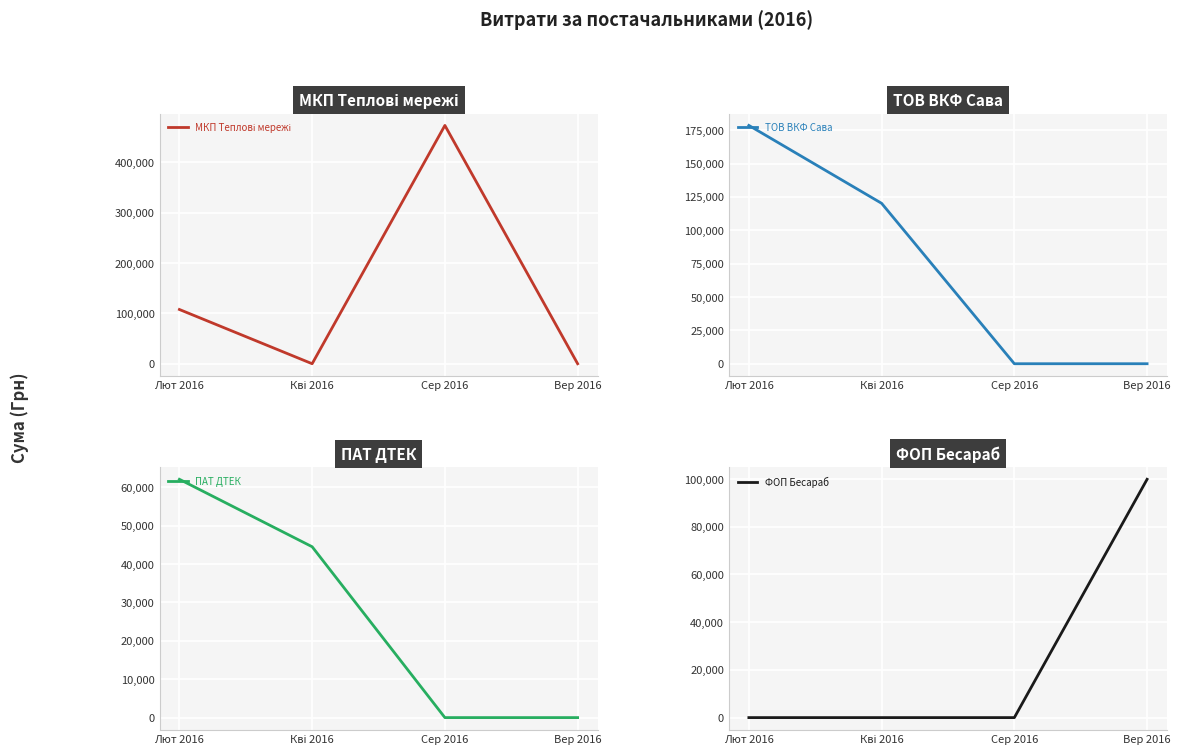

At Лют 2016, list the series in order from smallest to largest.

ФОП Бесараб, ПАТ ДТЕК, МКП Теплові мережі, ТОВ ВКФ Сава